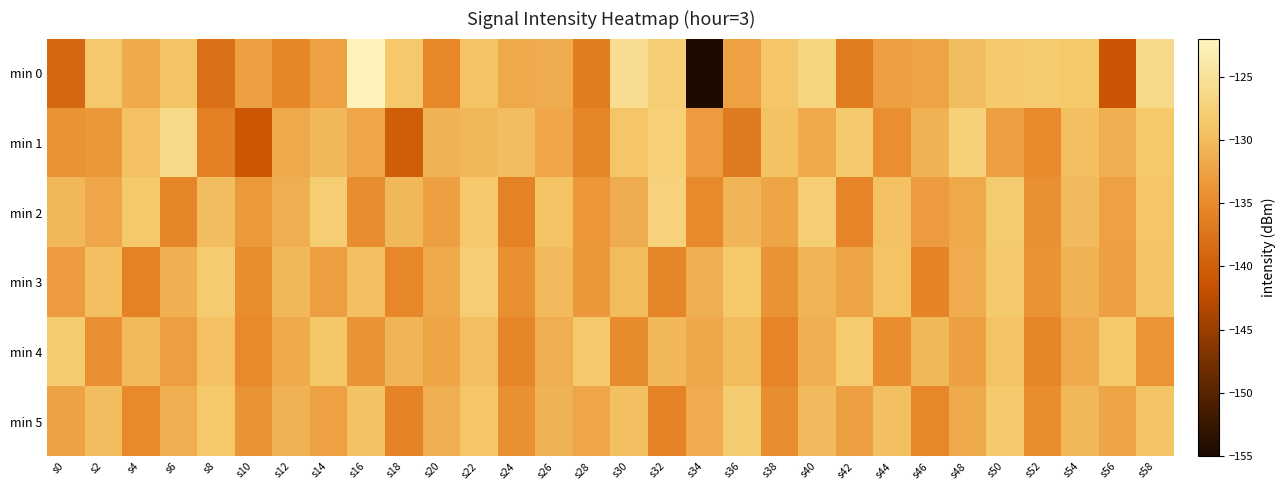

Reading left to right, what are all the values shown in this chart?

min 0: s0=-139.0	s2=-128.5	s4=-131.7	s6=-129.0	s8=-138.1	s10=-132.7	s12=-135.4	s14=-132.6	s16=-122.4	s18=-128.6	s20=-135.2	s22=-129.2	s24=-131.9	s26=-131.5	s28=-136.5	s30=-125.7	s32=-128.0	s34=-154.7	s36=-132.7	s38=-128.9	s40=-127.0	s42=-136.5	s44=-132.8	s46=-132.4	s48=-129.9	s50=-128.4	s52=-128.3	s54=-128.6	s56=-141.2	s58=-126.1
min 1: s0=-134.0	s2=-133.5	s4=-129.4	s6=-126.2	s8=-136.2	s10=-140.9	s12=-131.9	s14=-130.4	s16=-132.2	s18=-140.1	s20=-131.0	s22=-130.5	s24=-129.8	s26=-132.1	s28=-135.4	s30=-128.9	s32=-127.6	s34=-133.2	s36=-136.8	s38=-129.3	s40=-131.7	s42=-128.4	s44=-134.5	s46=-130.9	s48=-127.3	s50=-132.8	s52=-135.1	s54=-129.6	s56=-131.4	s58=-128.7
min 2: s0=-130.5	s2=-132.1	s4=-128.7	s6=-135.3	s8=-129.8	s10=-133.4	s12=-131.2	s14=-127.9	s16=-134.6	s18=-130.3	s20=-132.8	s22=-128.5	s24=-135.9	s26=-129.1	s28=-133.7	s30=-131.5	s32=-127.2	s34=-134.9	s36=-130.6	s38=-132.3	s40=-128.0	s42=-135.6	s44=-129.4	s46=-133.1	s48=-131.8	s50=-128.2	s52=-134.3	s54=-130.0	s56=-132.6	s58=-128.9
min 3: s0=-133.2	s2=-129.5	s4=-135.8	s6=-131.1	s8=-128.3	s10=-134.7	s12=-130.4	s14=-132.9	s16=-129.6	s18=-135.2	s20=-131.8	s22=-128.0	s24=-134.4	s26=-130.1	s28=-133.5	s30=-129.9	s32=-135.5	s34=-131.3	s36=-128.6	s38=-134.0	s40=-130.7	s42=-132.4	s44=-129.2	s46=-135.7	s48=-131.6	s50=-128.4	s52=-134.2	s54=-130.9	s56=-132.7	s58=-129.0
min 4: s0=-128.1	s2=-134.5	s4=-130.2	s6=-132.9	s8=-129.4	s10=-135.0	s12=-131.7	s14=-128.8	s16=-134.1	s18=-130.6	s20=-132.3	s22=-129.7	s24=-135.3	s26=-131.4	s28=-128.5	s30=-134.8	s32=-130.5	s34=-132.0	s36=-129.9	s38=-135.6	s40=-131.1	s42=-128.2	s44=-134.7	s46=-130.3	s48=-132.8	s50=-129.1	s52=-135.4	s54=-131.8	s56=-128.6	s58=-133.9
min 5: s0=-132.5	s2=-129.8	s4=-135.1	s6=-131.4	s8=-128.7	s10=-134.0	s12=-130.9	s14=-132.6	s16=-129.3	s18=-135.7	s20=-131.2	s22=-128.9	s24=-134.3	s26=-130.8	s28=-132.1	s30=-129.5	s32=-135.9	s34=-131.6	s36=-128.3	s38=-134.6	s40=-130.1	s42=-132.8	s44=-129.6	s46=-135.2	s48=-131.9	s50=-128.4	s52=-134.7	s54=-130.4	s56=-132.3	s58=-129.0